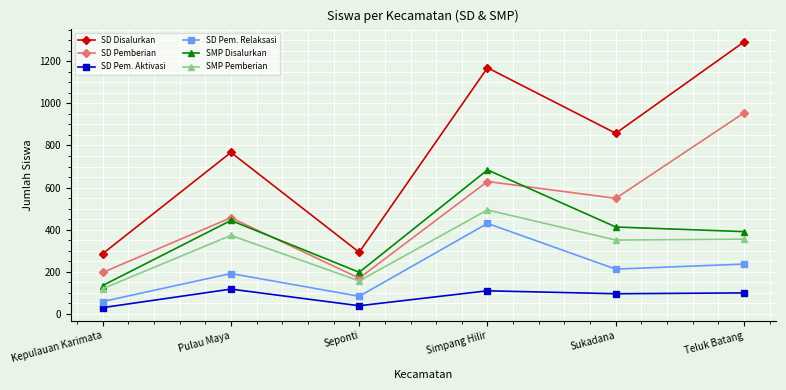

Which series has the widest spread of values?

SD Disalurkan